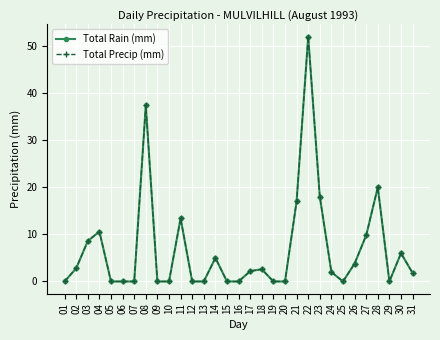

In Total Precip (mm), how many points are lower than both neighbors (excluding endpoints)?

2